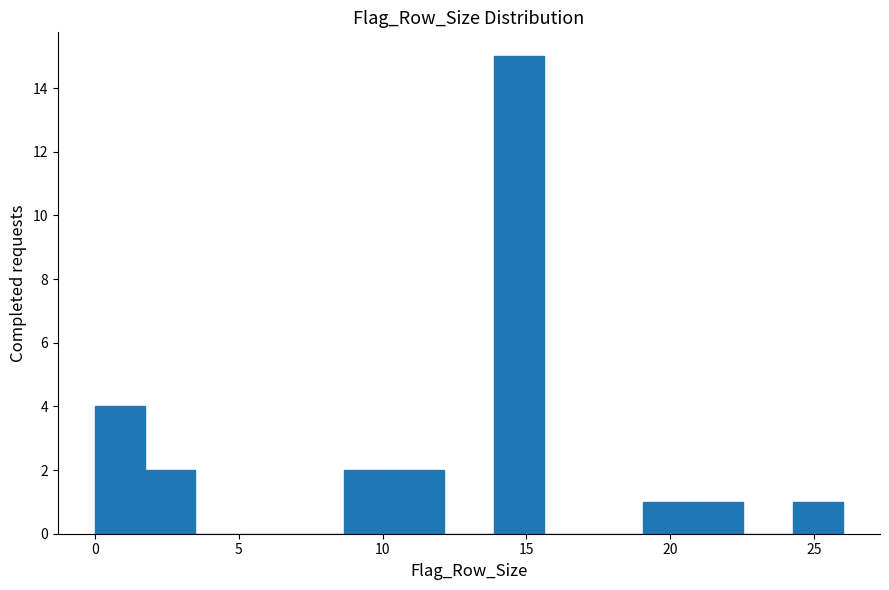

Read against the x-axis, roughly where is the centre of the tallest bar?

14.5